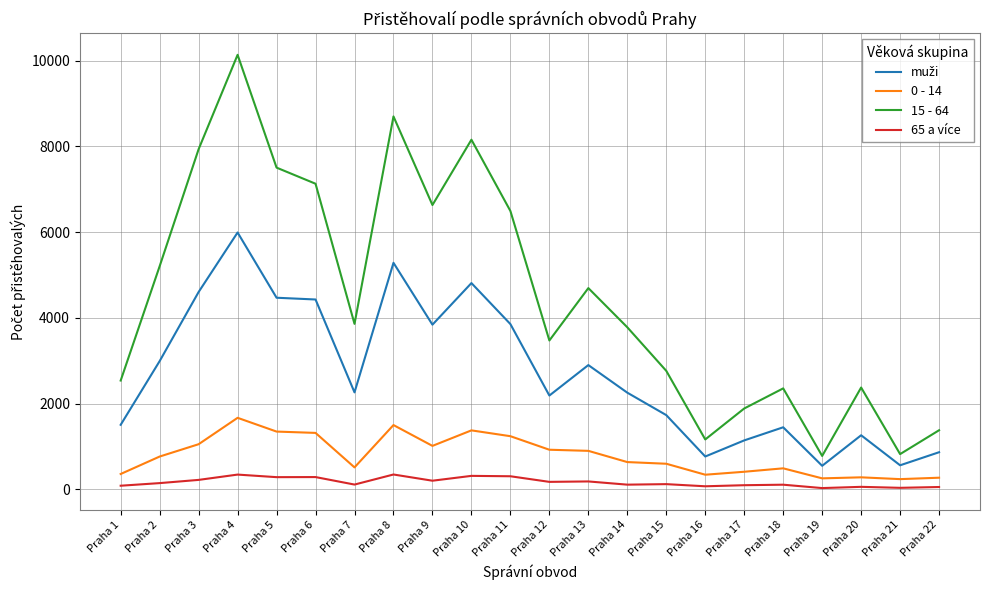

How many lines are shown in the chart?

4